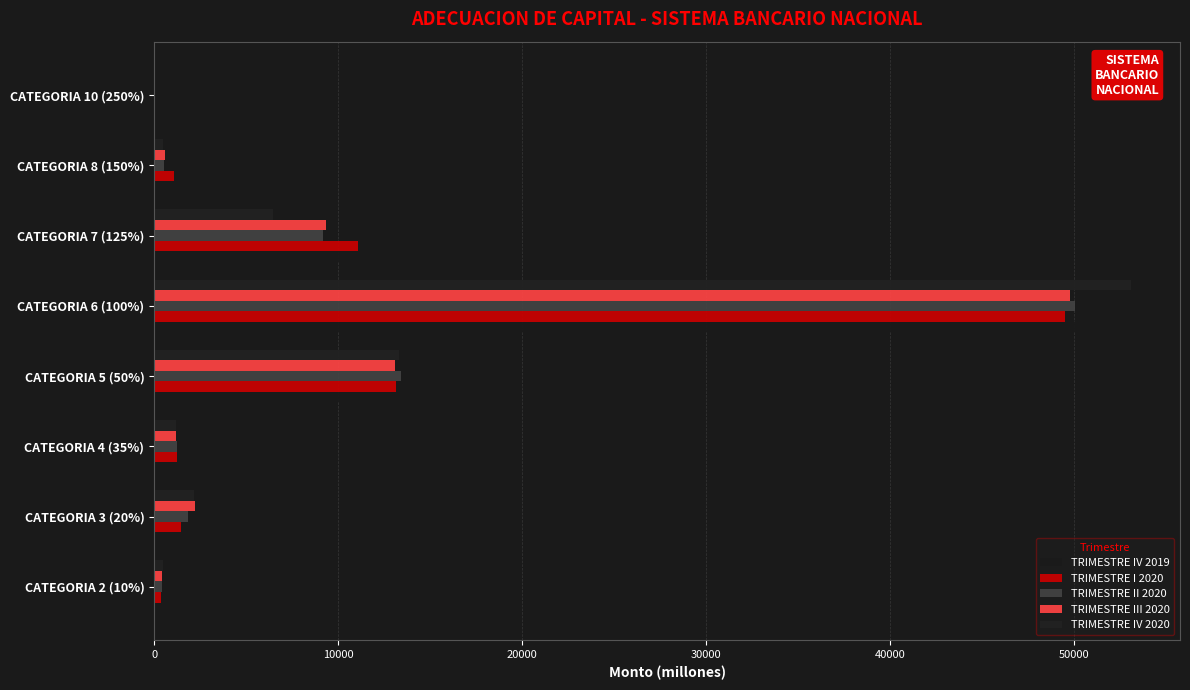

Which series has the largest total across all categories?

TRIMESTRE IV 2019